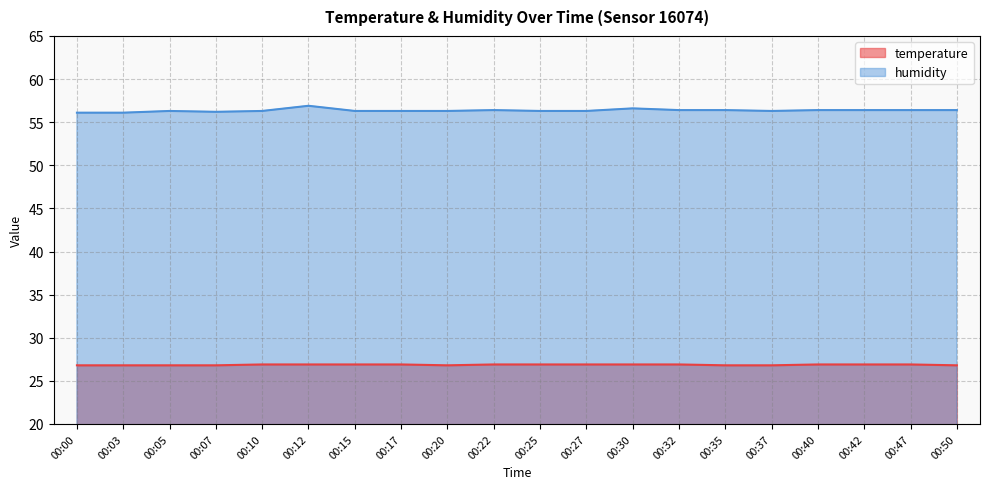

The temperature series shows 26.8 at 00:07. True or false?

True